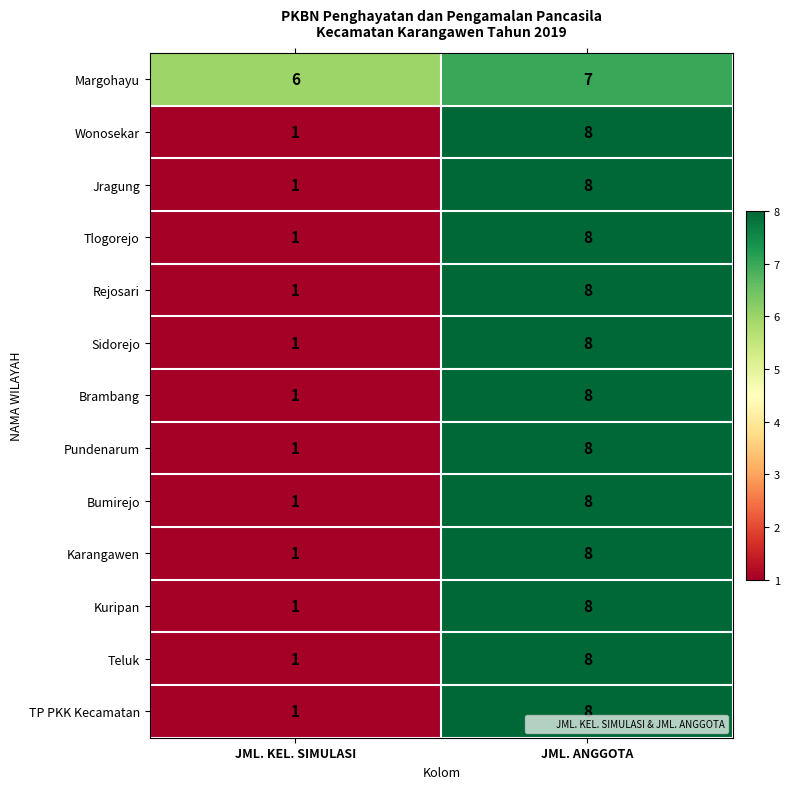

Which label corresponds to the smallest value in the chart?

JML. KEL. SIMULASI